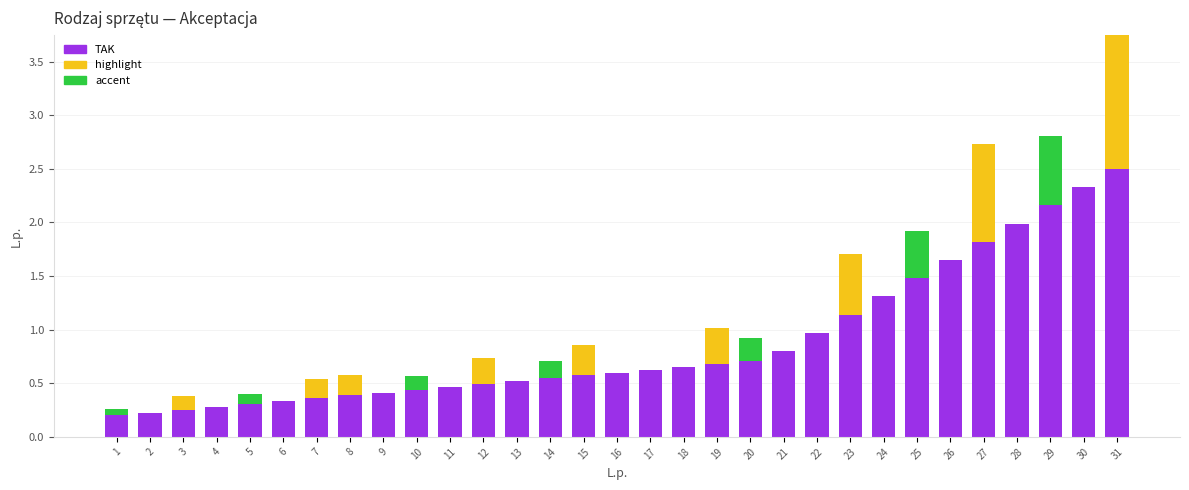

The value of TAK at 21 is 0.8. True or false?

True